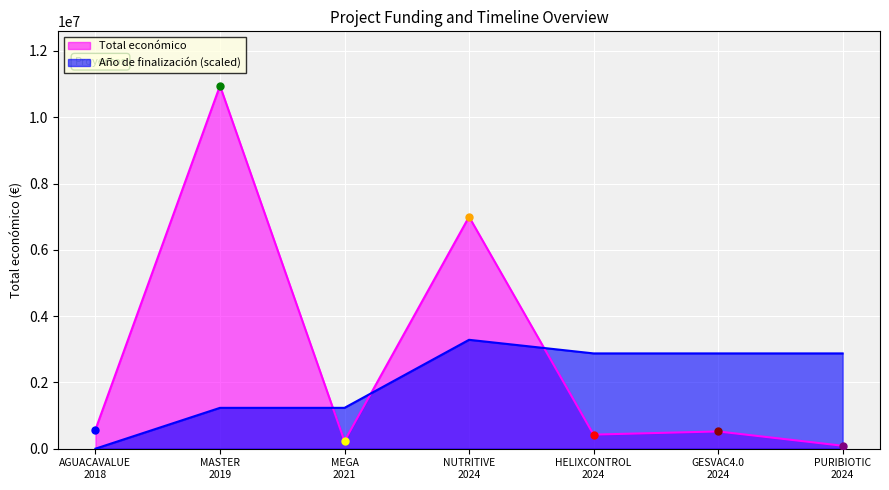

How many intersections are there between Total económico and Año de finalización?

3